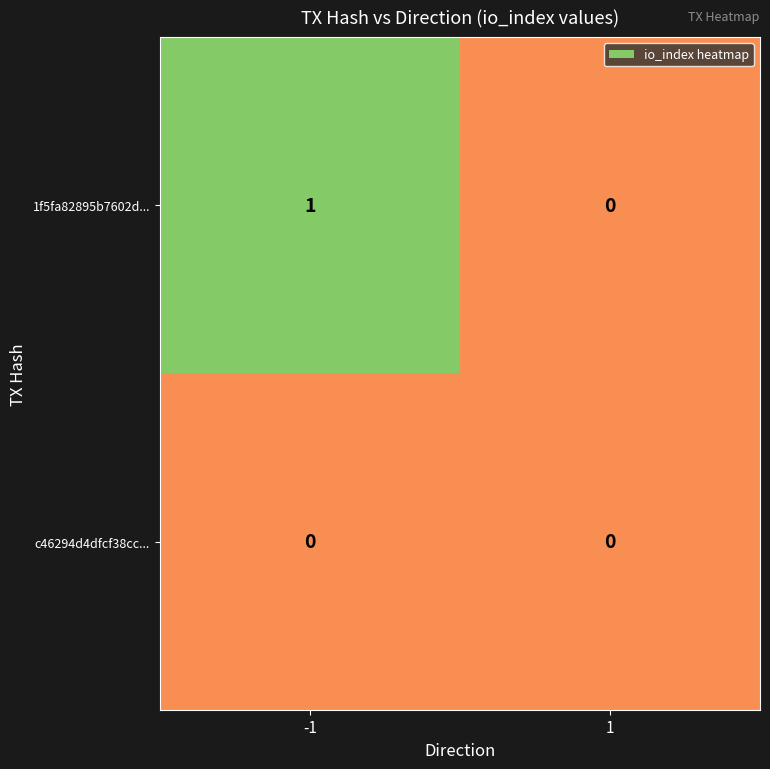

Reading right to left, what are all the values shown in this chart?

1f5fa82895b7602d...: 1=0	-1=1
c46294d4dfcf38cc...: 1=0	-1=0